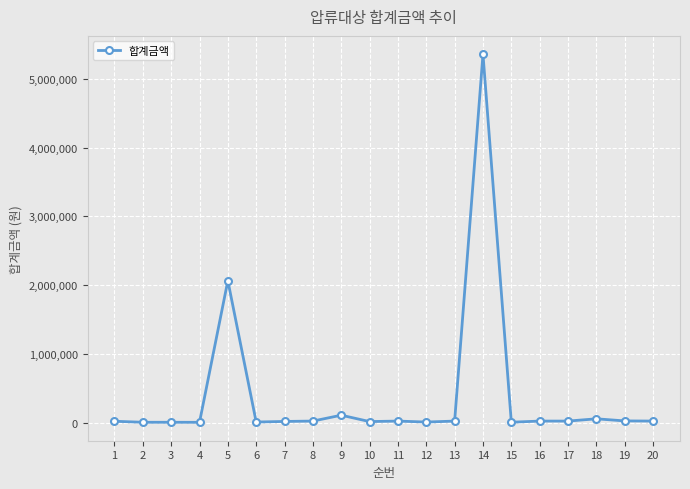

How many lines are shown in the chart?

1